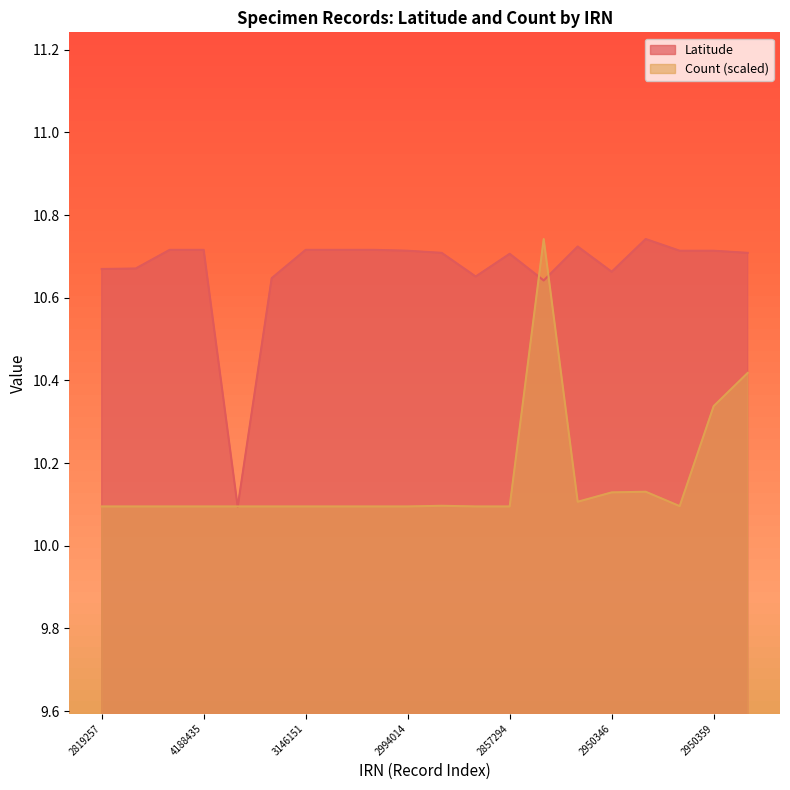

At which category does the chart reach its peak across all series?

2950389